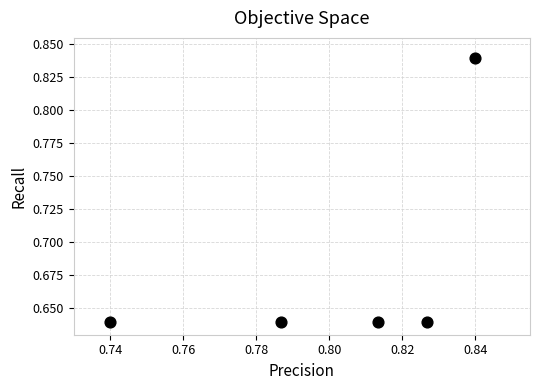

What is the average Y value?

0.7